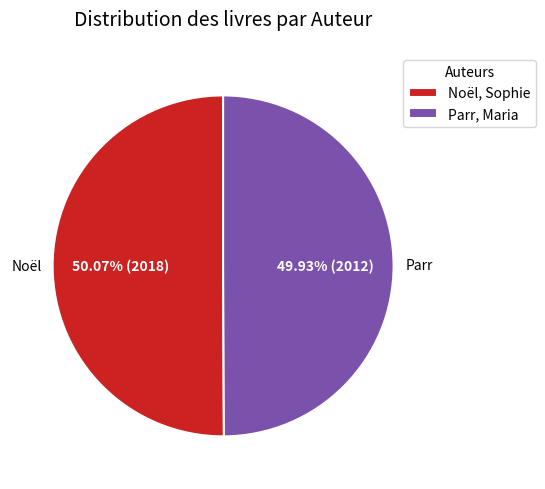

The Noël, Sophie slice represents 56% of the pie. True or false?

False